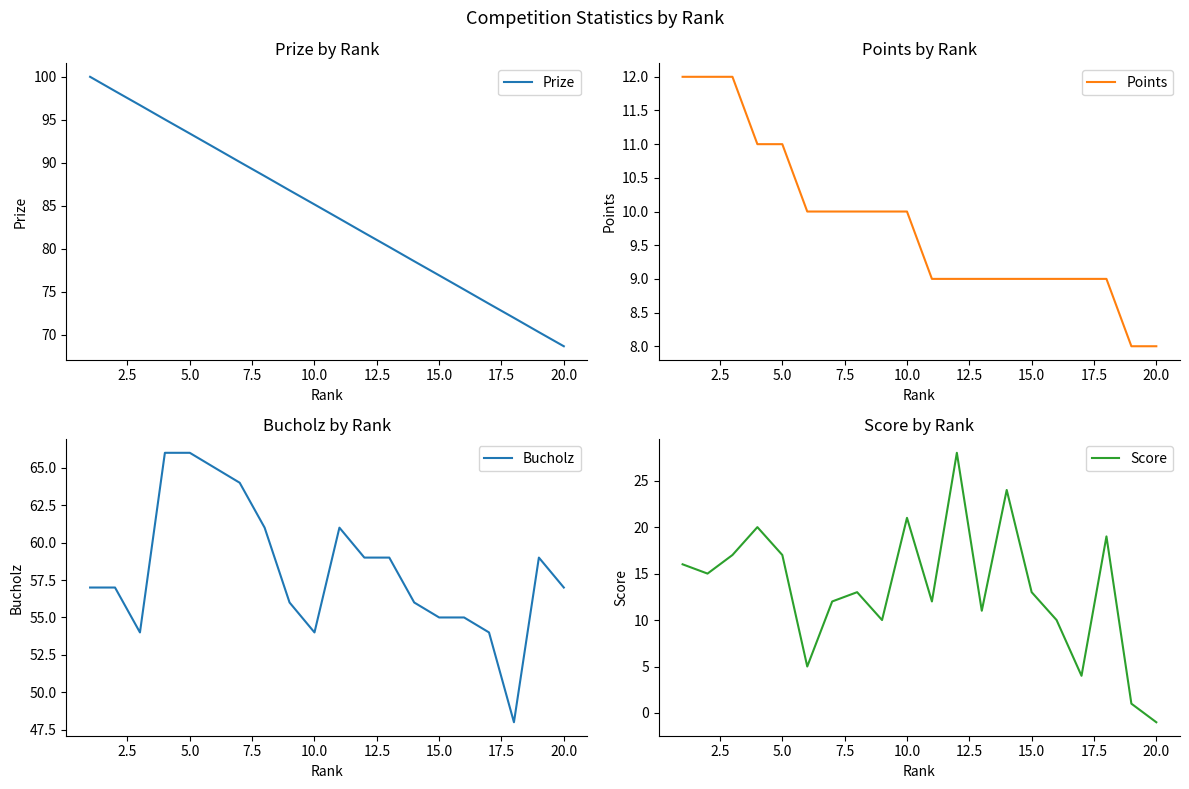

Is it true that Score equals 17 at 15.0?

False